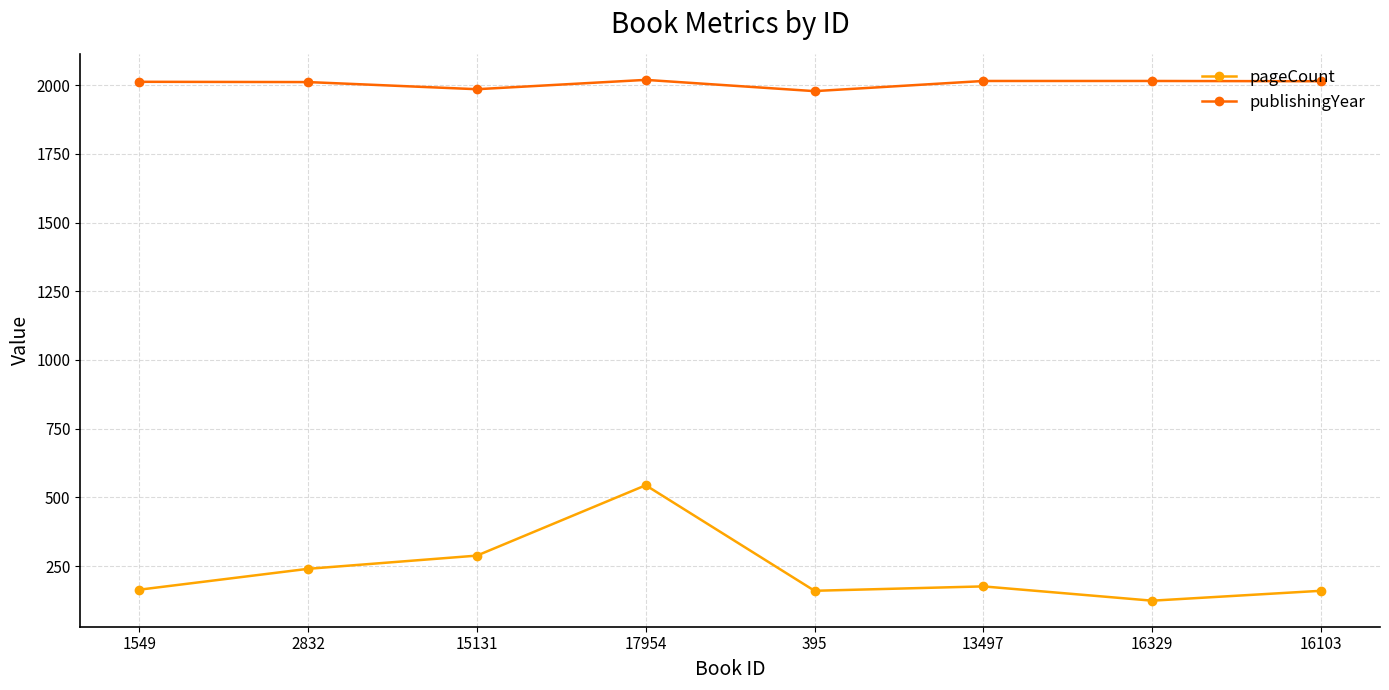

Which series has the largest total across all categories?

publishingYear